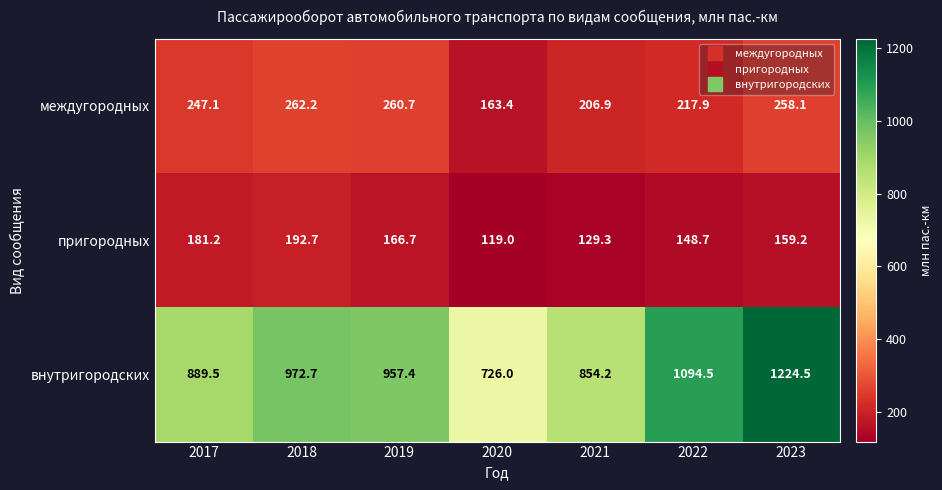

True or false: пригородных has a value of 75.9 at 2018.

False